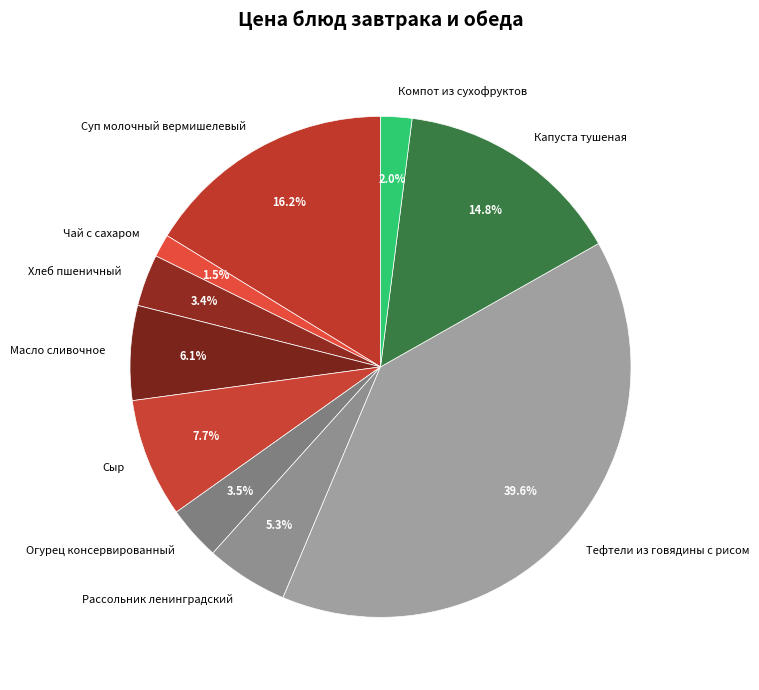

Is there any slice that represents more than half of the pie?

No